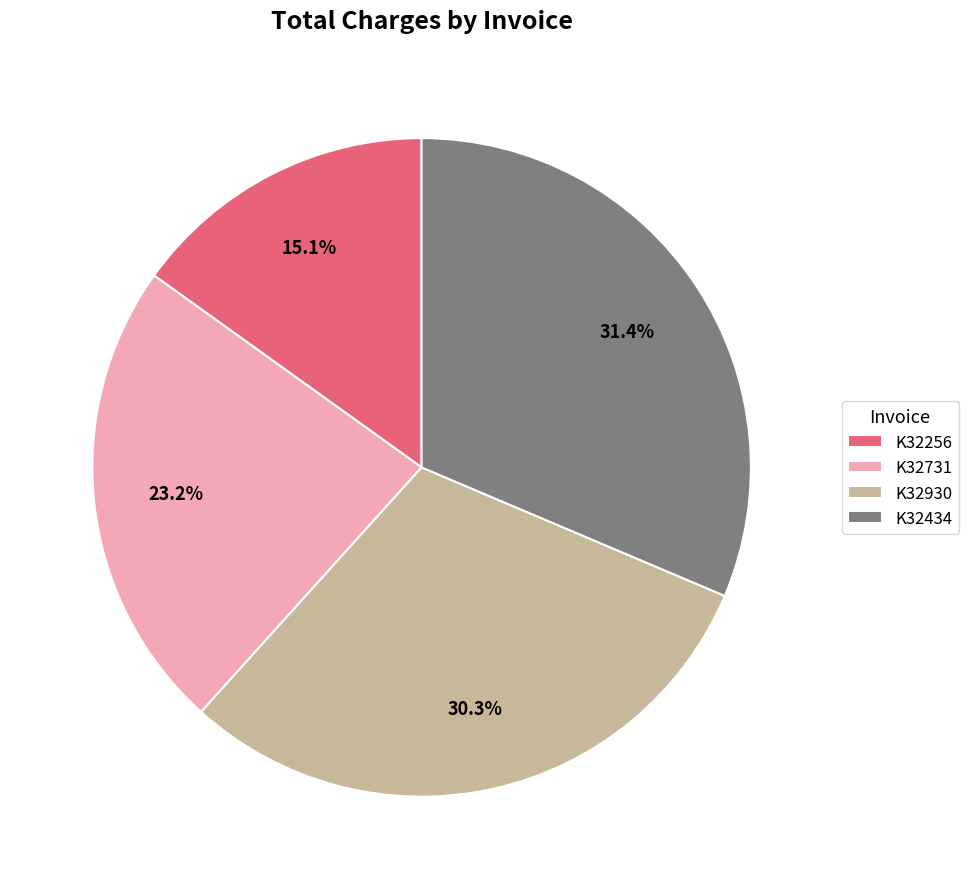

To the nearest percent, what portion does K32434 represent?

31%